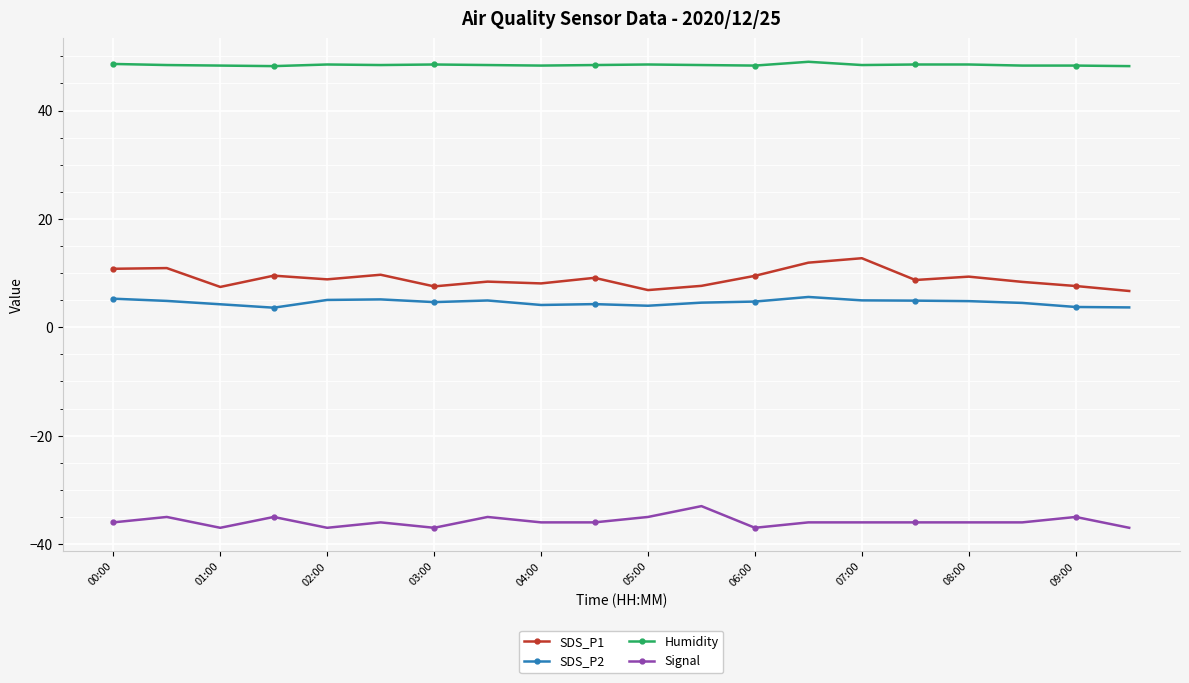

True or false: Humidity and Signal cross at least once.

False